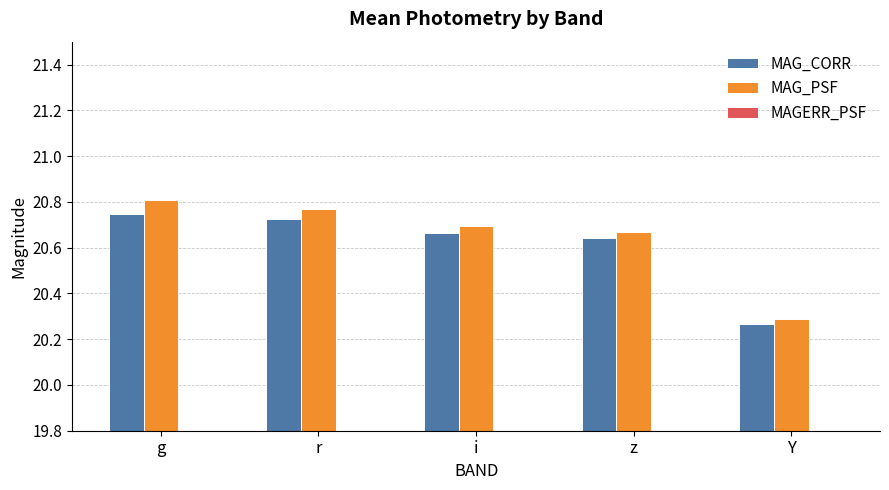

What is the label of the 1st bar from the right?

Y